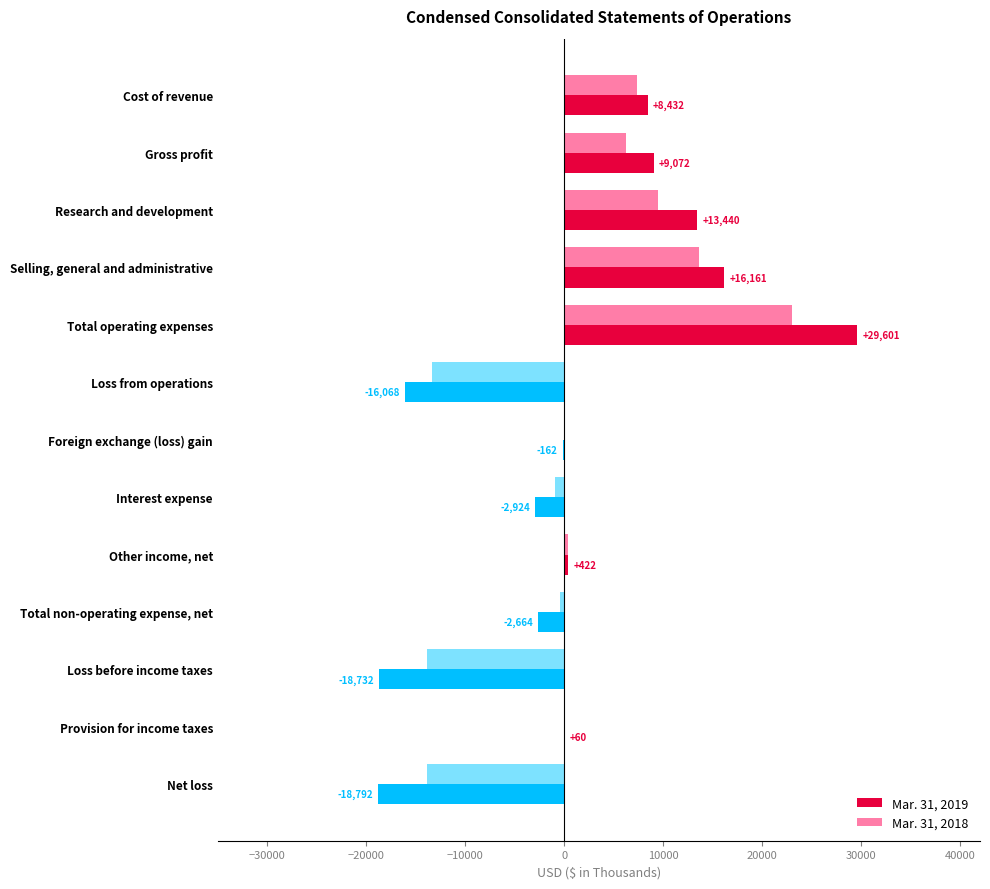

How many positive values does the Mar. 31, 2019 series have?

7